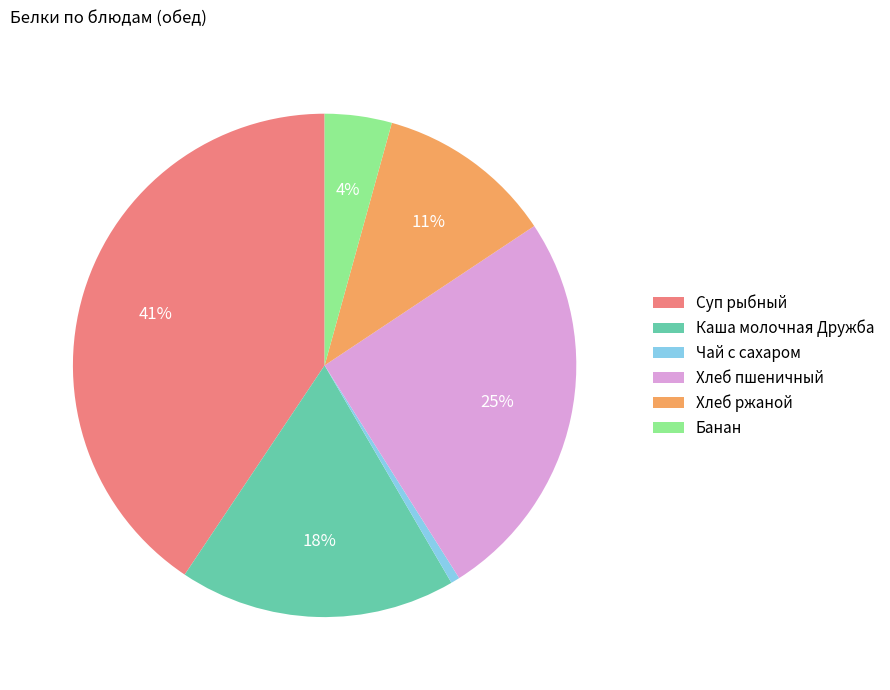

Do Чай с сахаром and Банан together represent more than half of the pie?

No